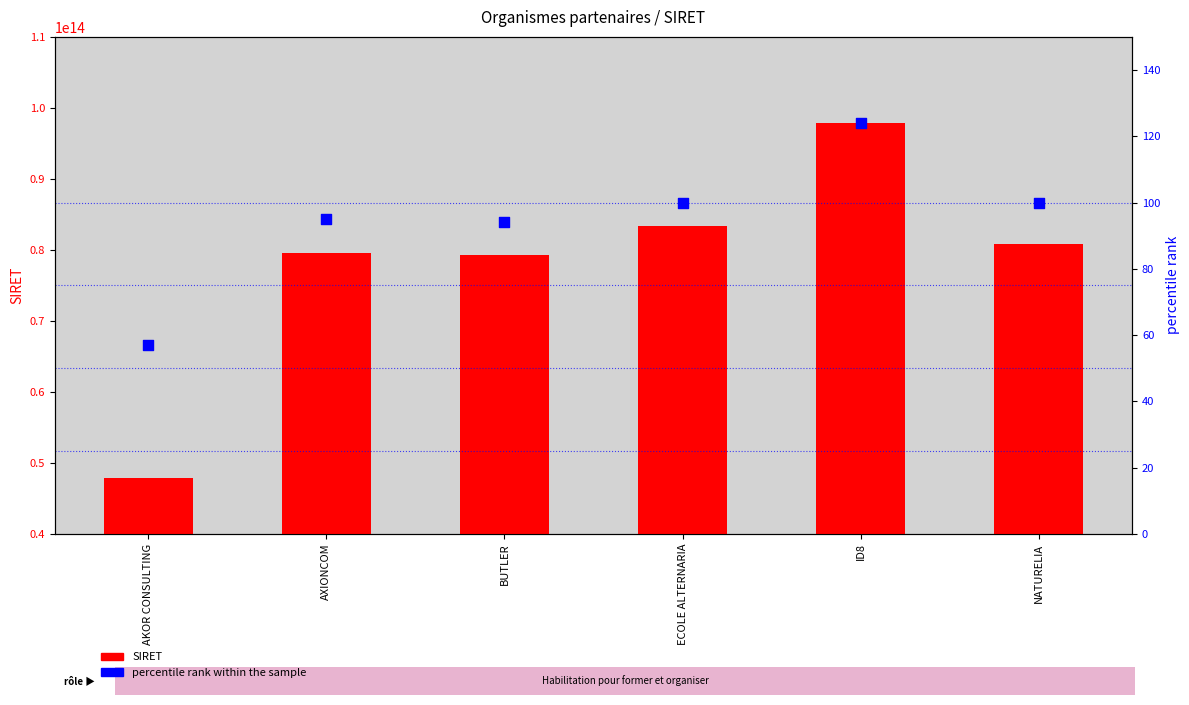

What are all the series names shown in the legend?

SIRET, percentile rank within the sample